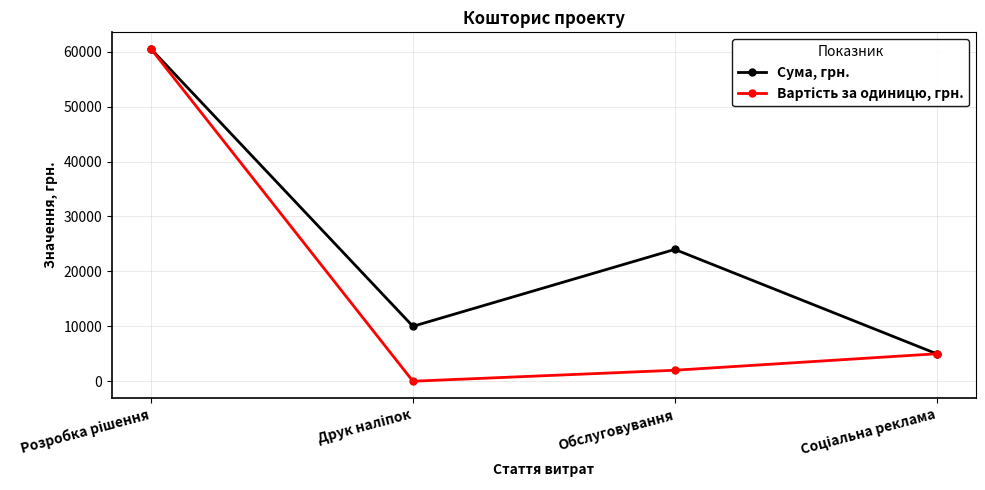

What is the spread (max minus min) of values at Обслуговування?

22000